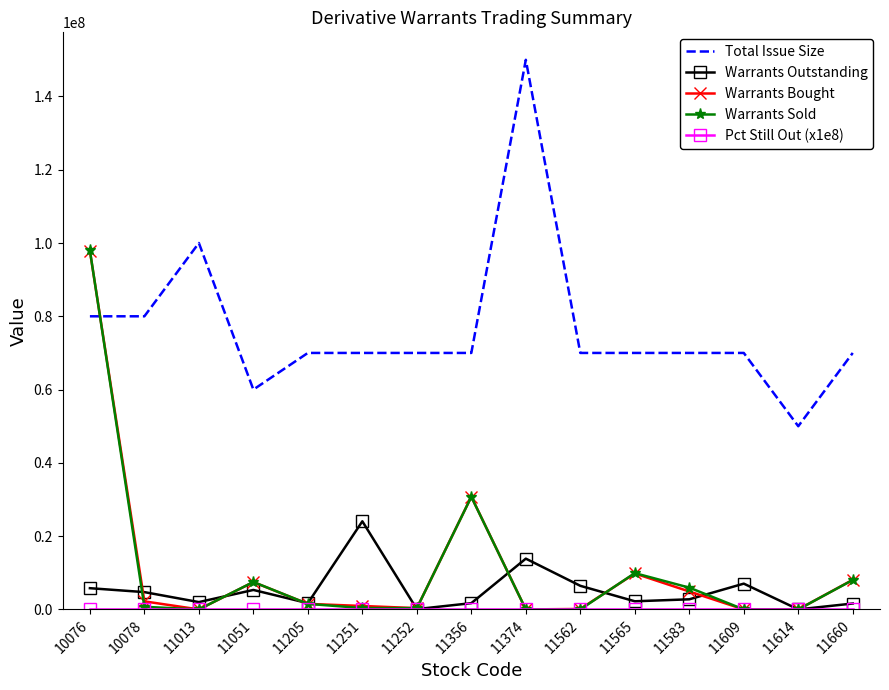

What value does the Warrants Outstanding series have at 11562?

6445000.0